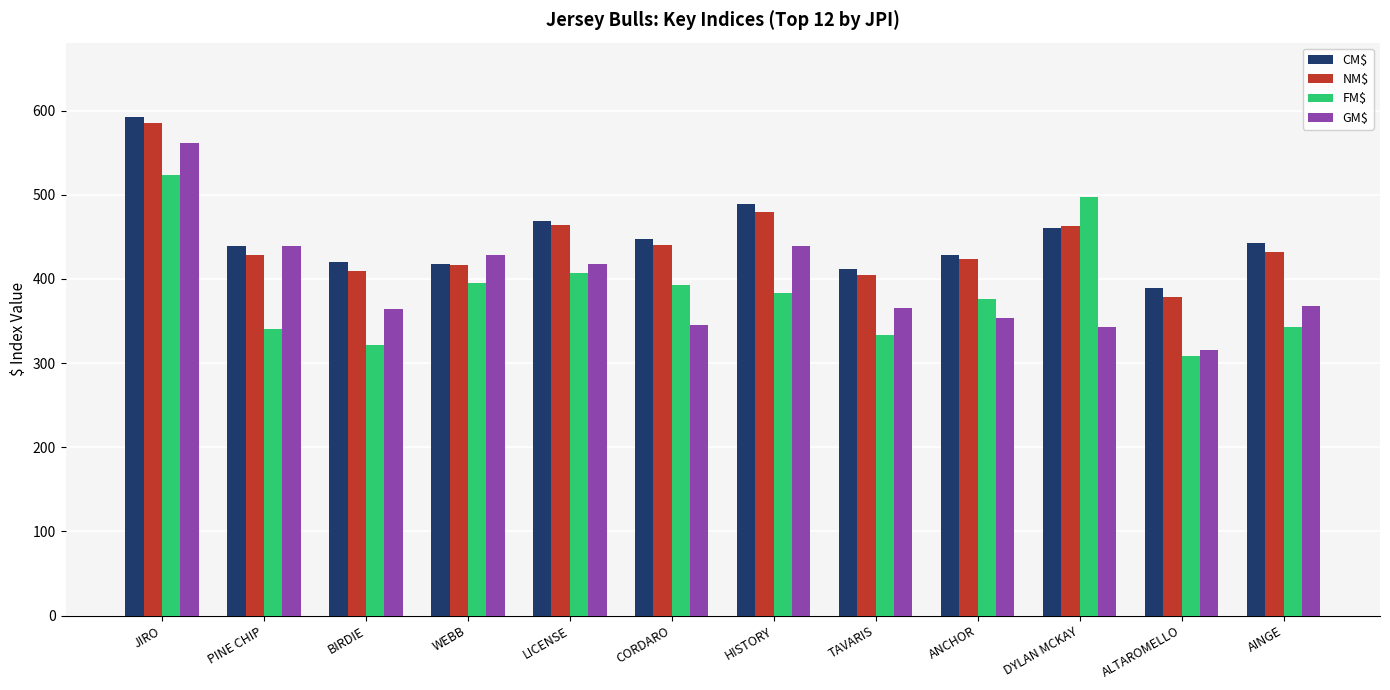

Where does the GM$ series first go above 368?

JIRO